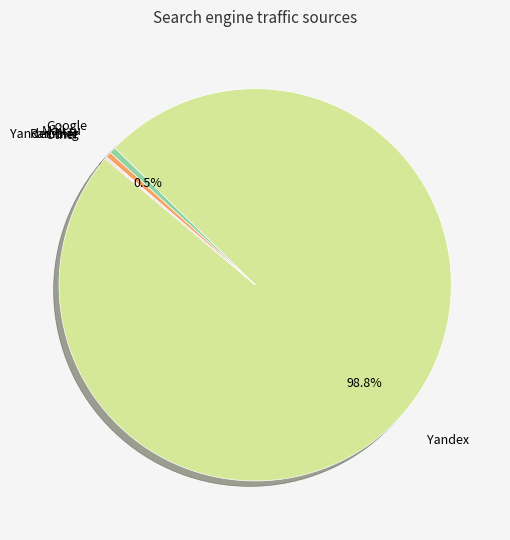

Is there a majority slice in this chart?

Yes